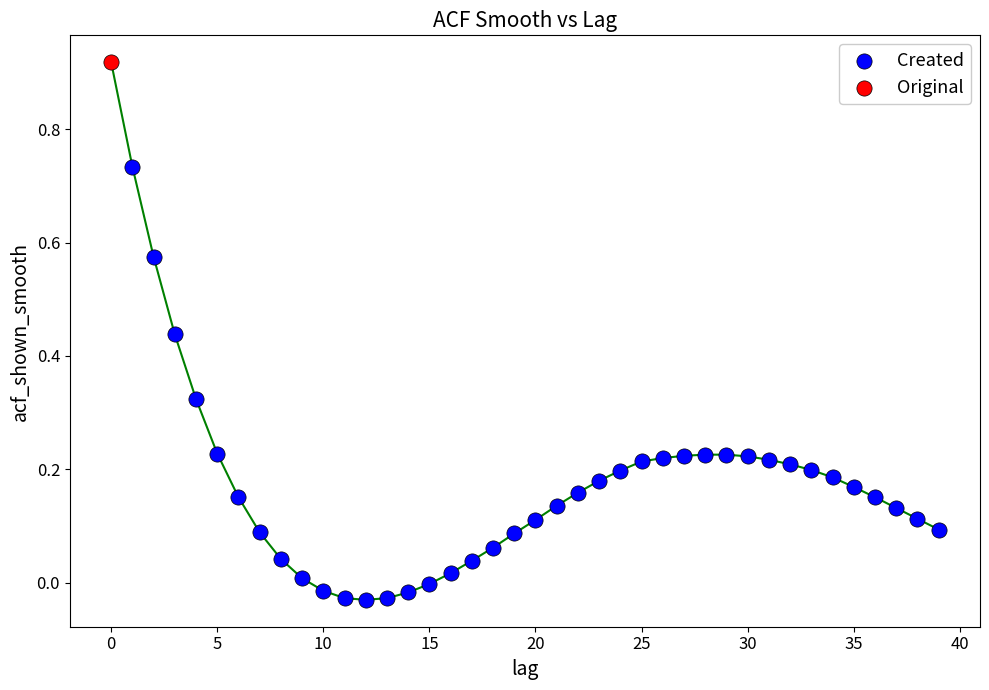

What are all the series names shown in the legend?

Created, Original